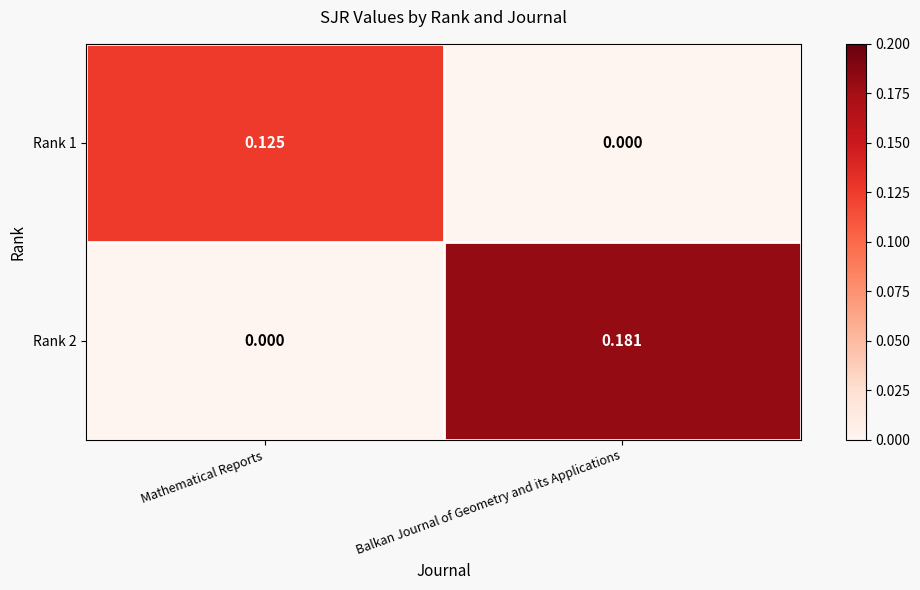

Where is Rank 1 nearest to the value 0?

Balkan Journal of Geometry and its Applications